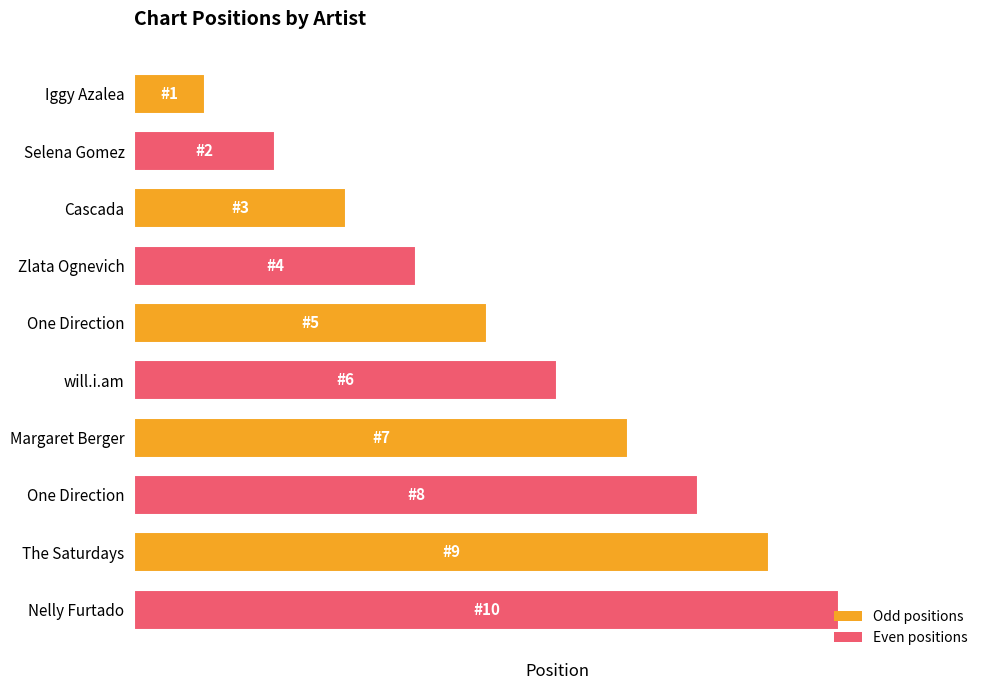

Does the chart contain any negative values?

No